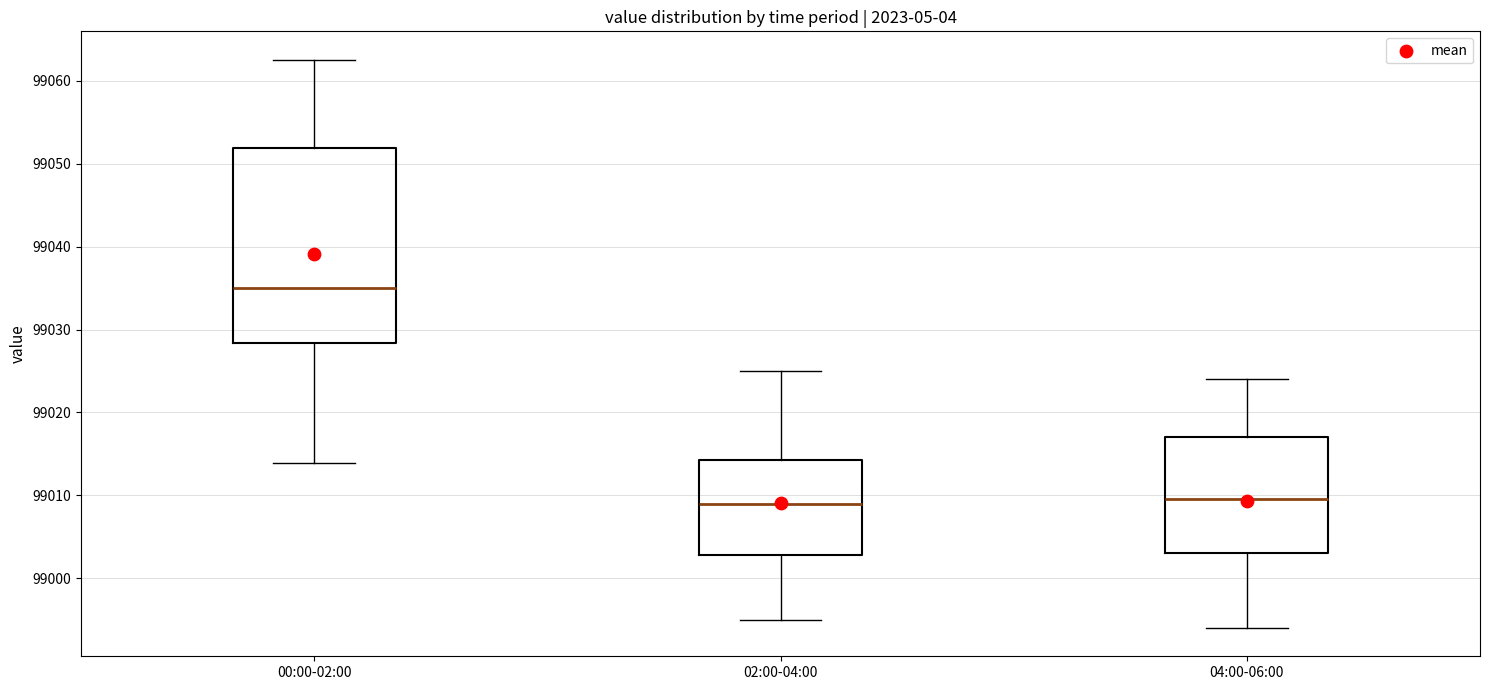

Which box is the tallest, from its lower edge to its upper edge?

00:00-02:00